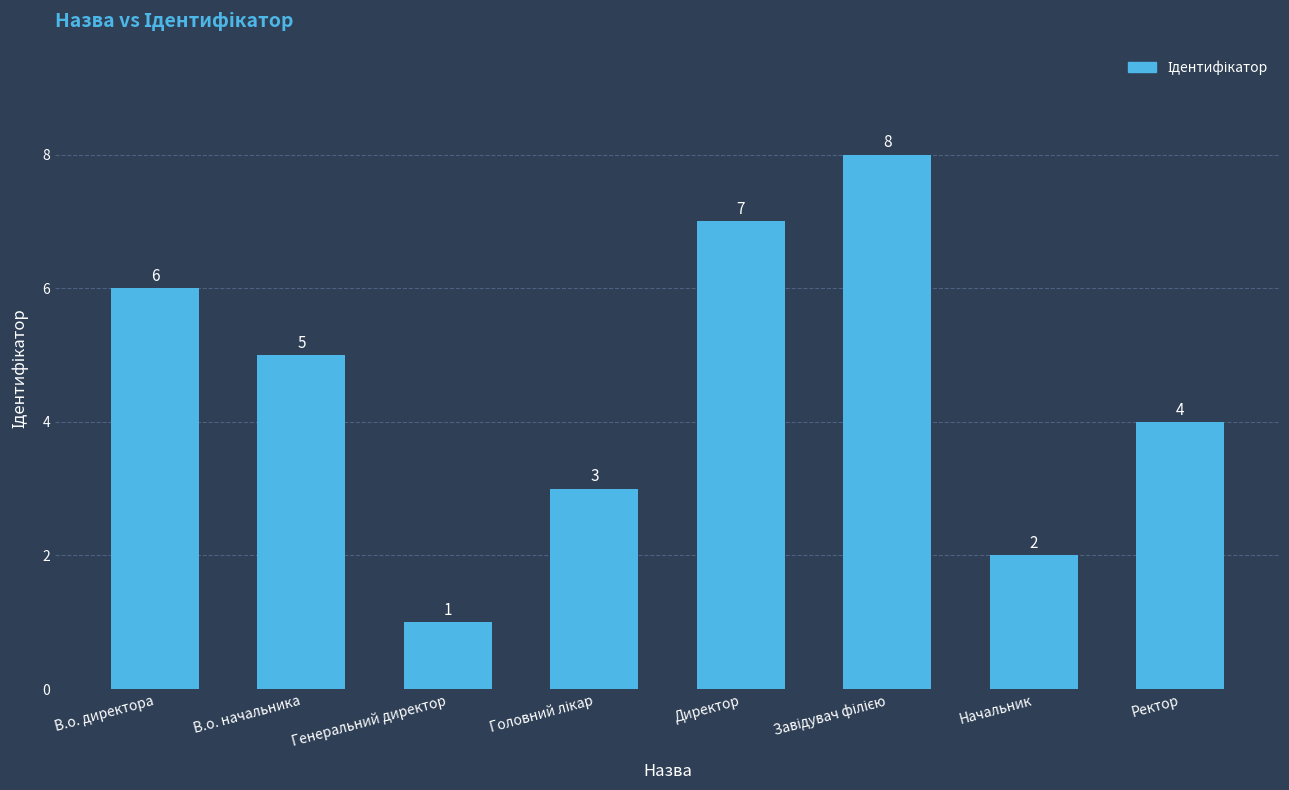

The value at Начальник is 1. True or false?

False